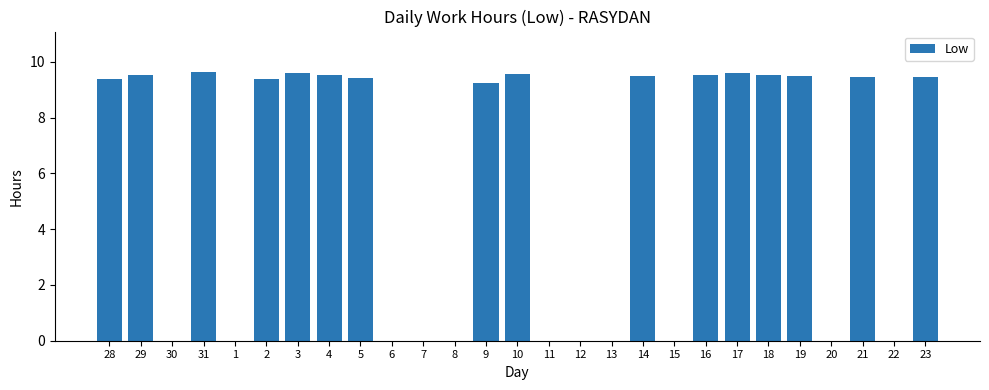

What is the change in value from 15 to 16?

+9.5